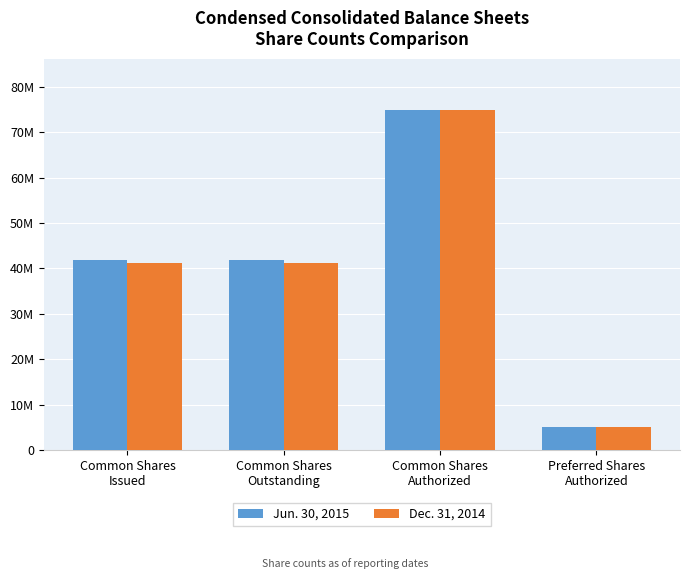

Which has a higher value, Preferred Shares
Authorized or Common Shares
Outstanding?

Common Shares
Outstanding